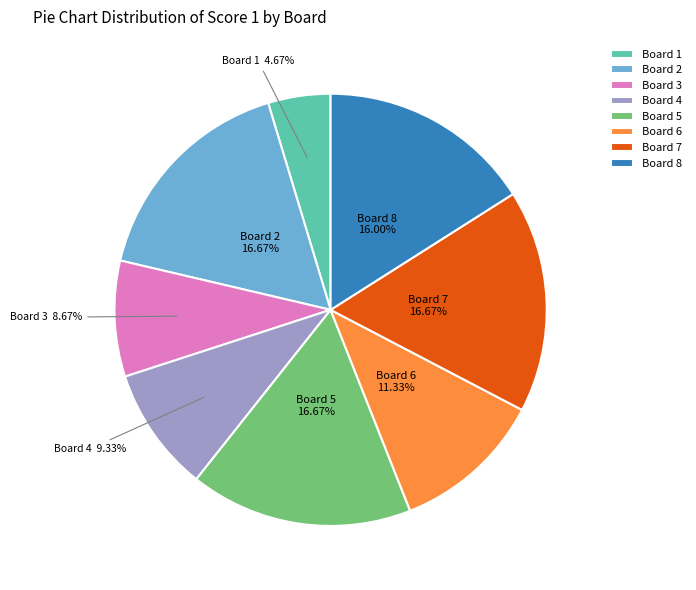

How many slices are in this pie chart?

8